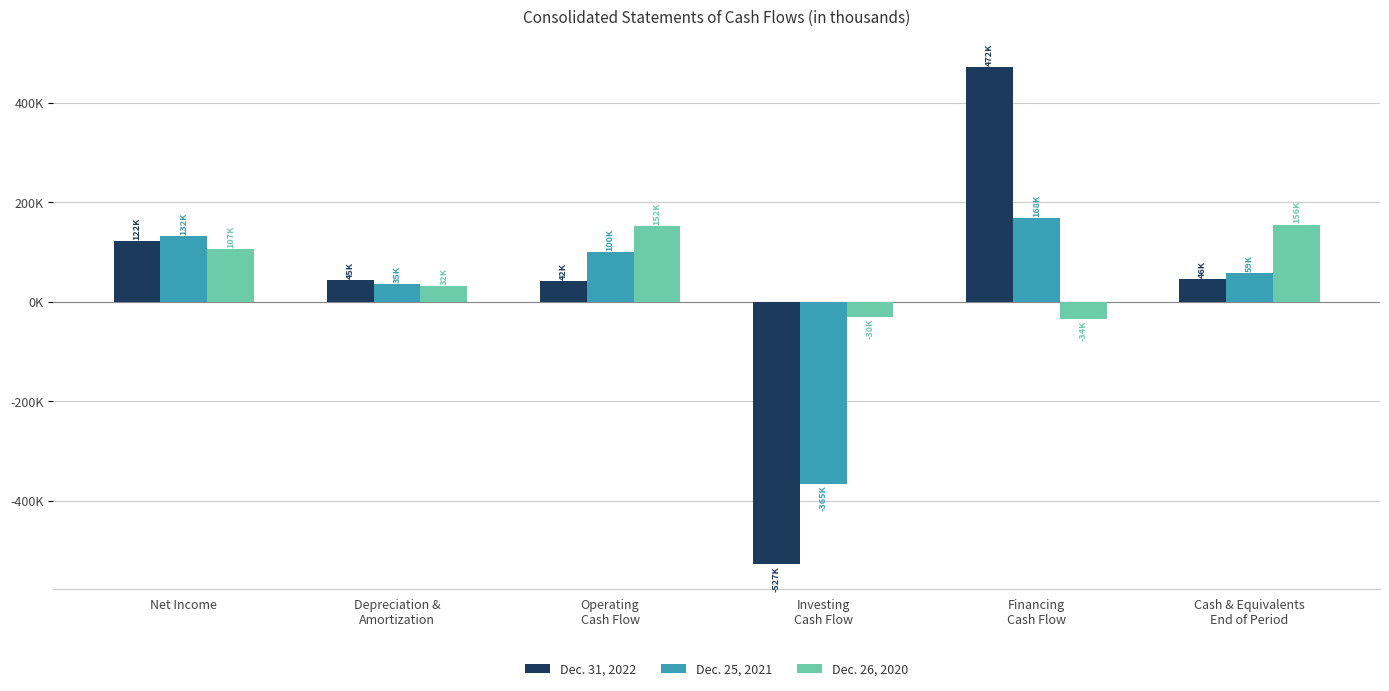

What is the maximum value for Dec. 31, 2022?

472496